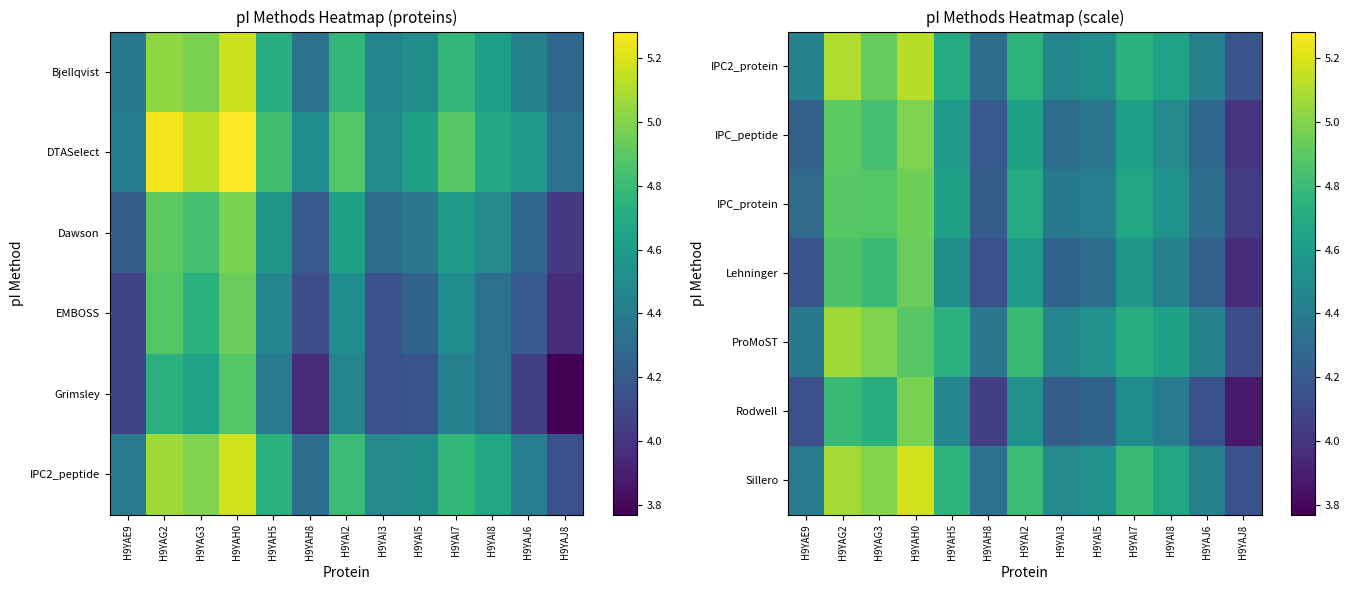

At how many categories does at least one series exceed 4?

13